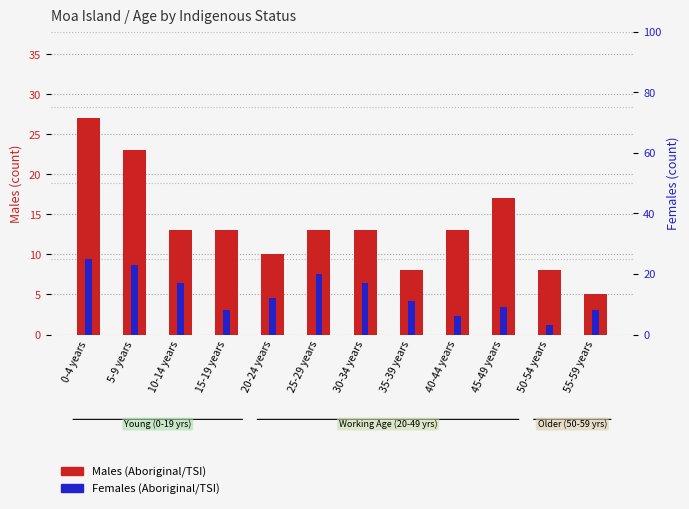

Which series has the widest spread of values?

Males (Aboriginal/TSI)